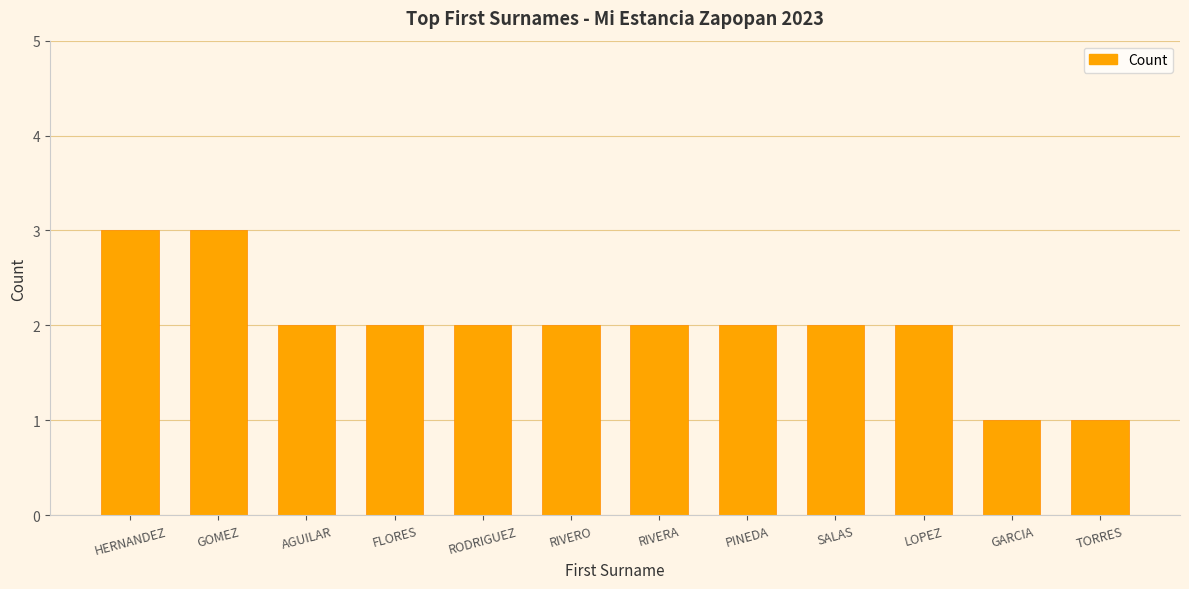

Where does the data first go above 2?

HERNANDEZ